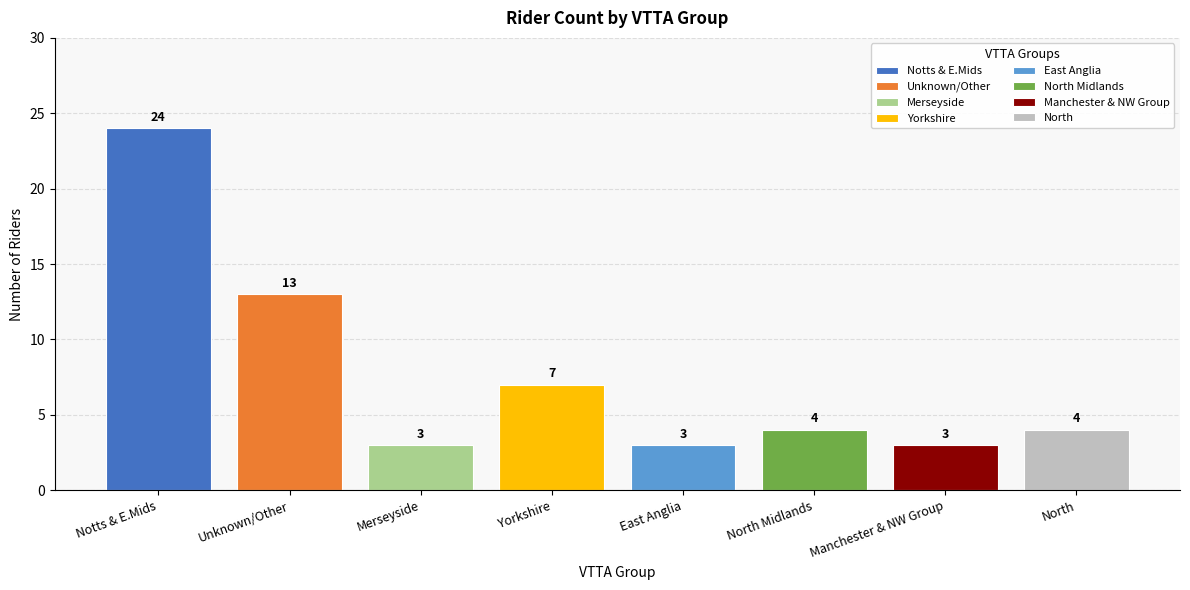

Which label corresponds to the largest value in the chart?

Notts & E.Mids